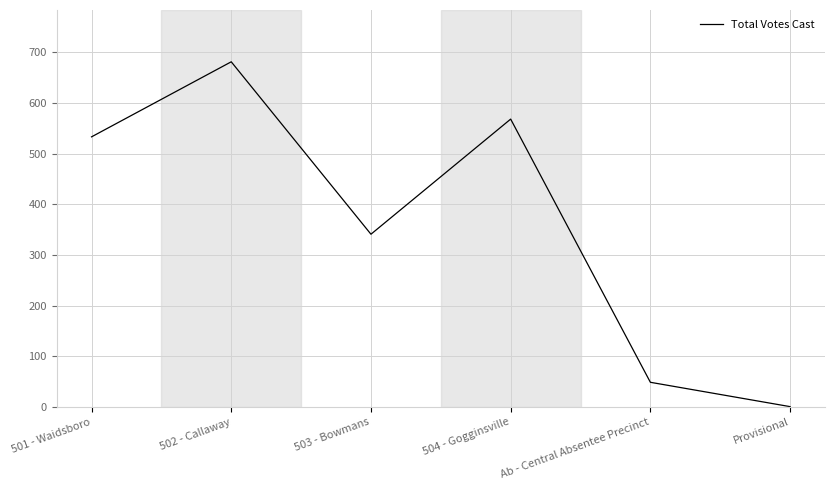

Reading left to right, what are all the values shown in this chart?

533	681	341	568	49	1